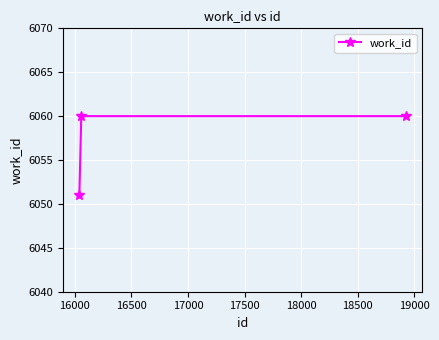

How many values are between 6051 and 6060?

3